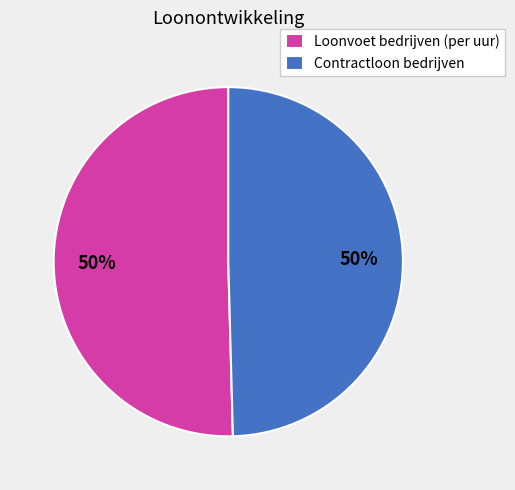

How many segments does this pie chart have?

2